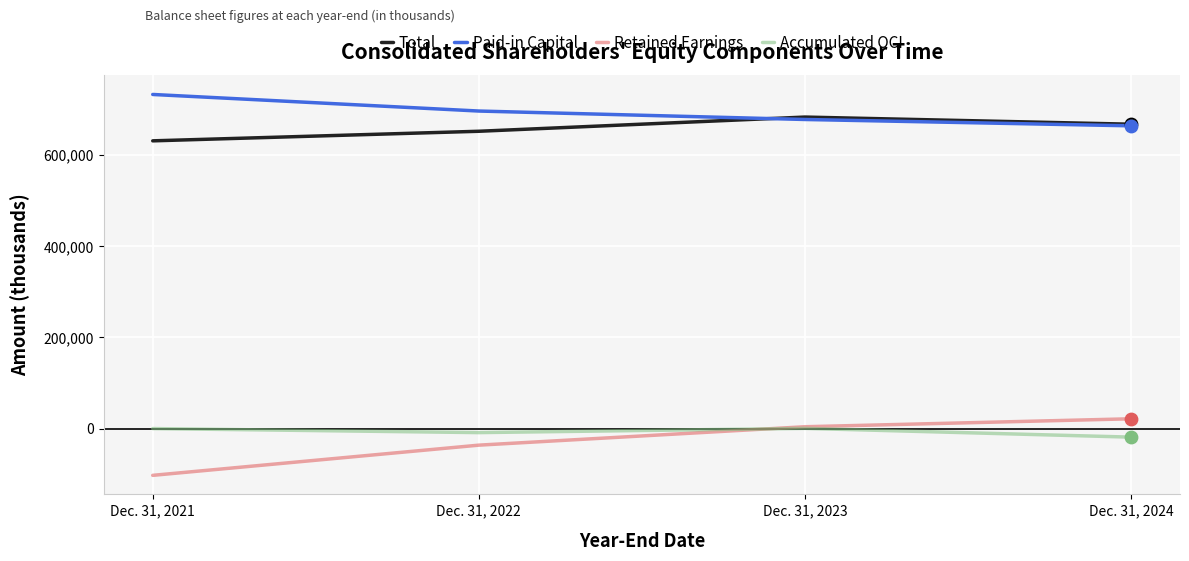

At which category is the sum across all series the highest?

Dec. 31, 2023